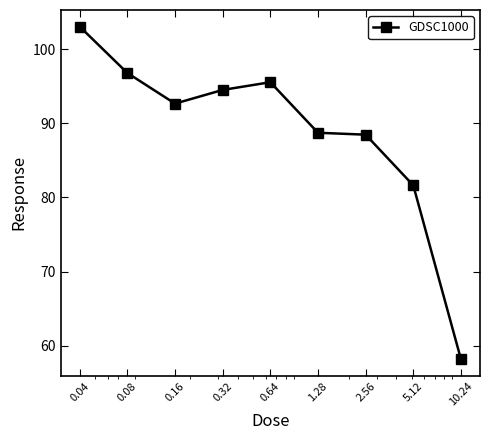

Reading left to right, list all the values displayed in this chart.

103.1	96.8	92.7	94.5	95.6	88.7	88.5	81.6	58.2